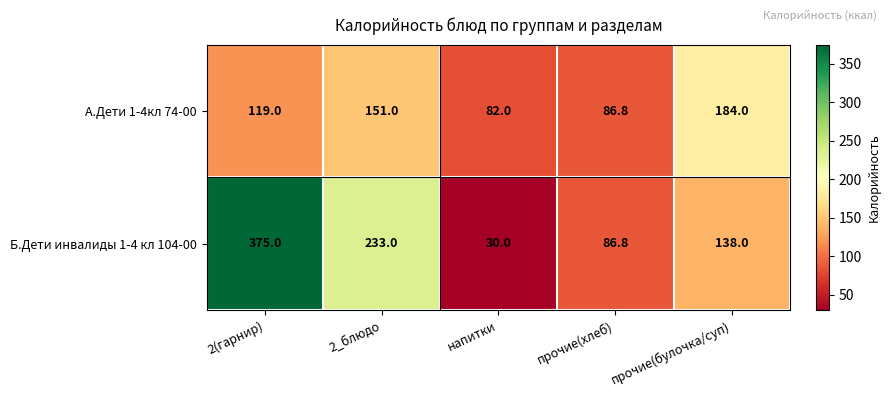

At прочие(булочка/суп), list the series in order from smallest to largest.

Б.Дети инвалиды 1-4 кл 104-00, А.Дети 1-4кл 74-00